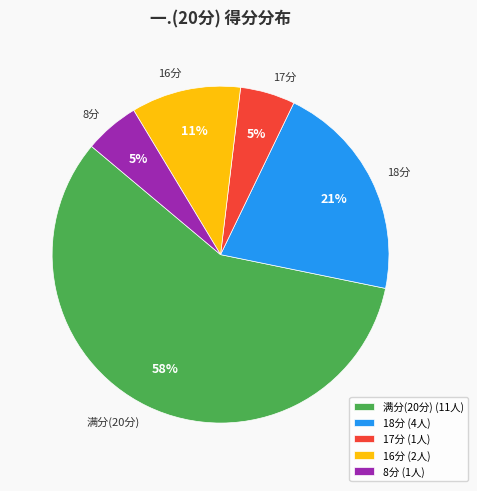

How many slices are in this pie chart?

5